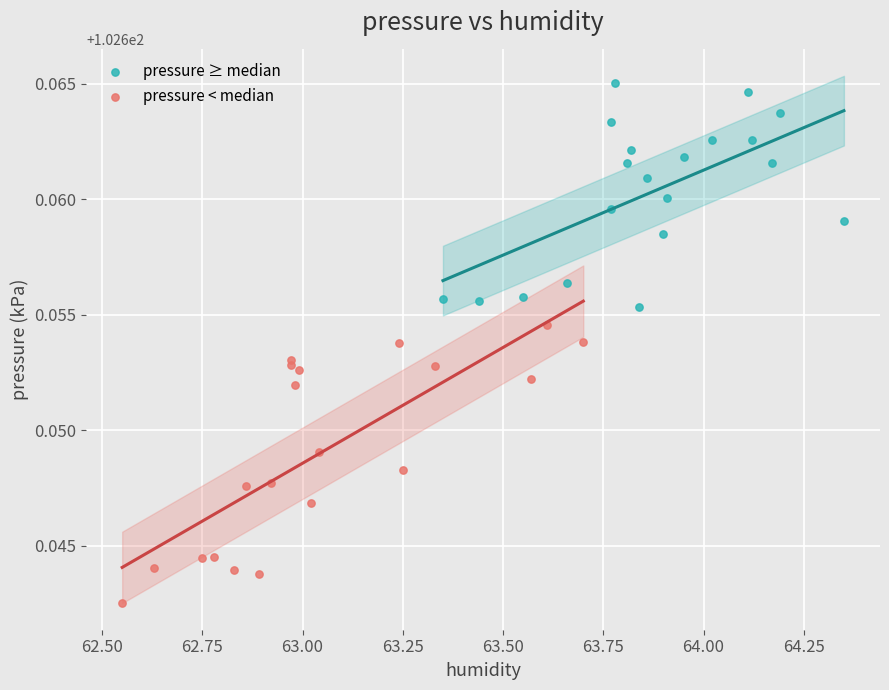

Which series contains the highest Y value?

pressure ≥ median